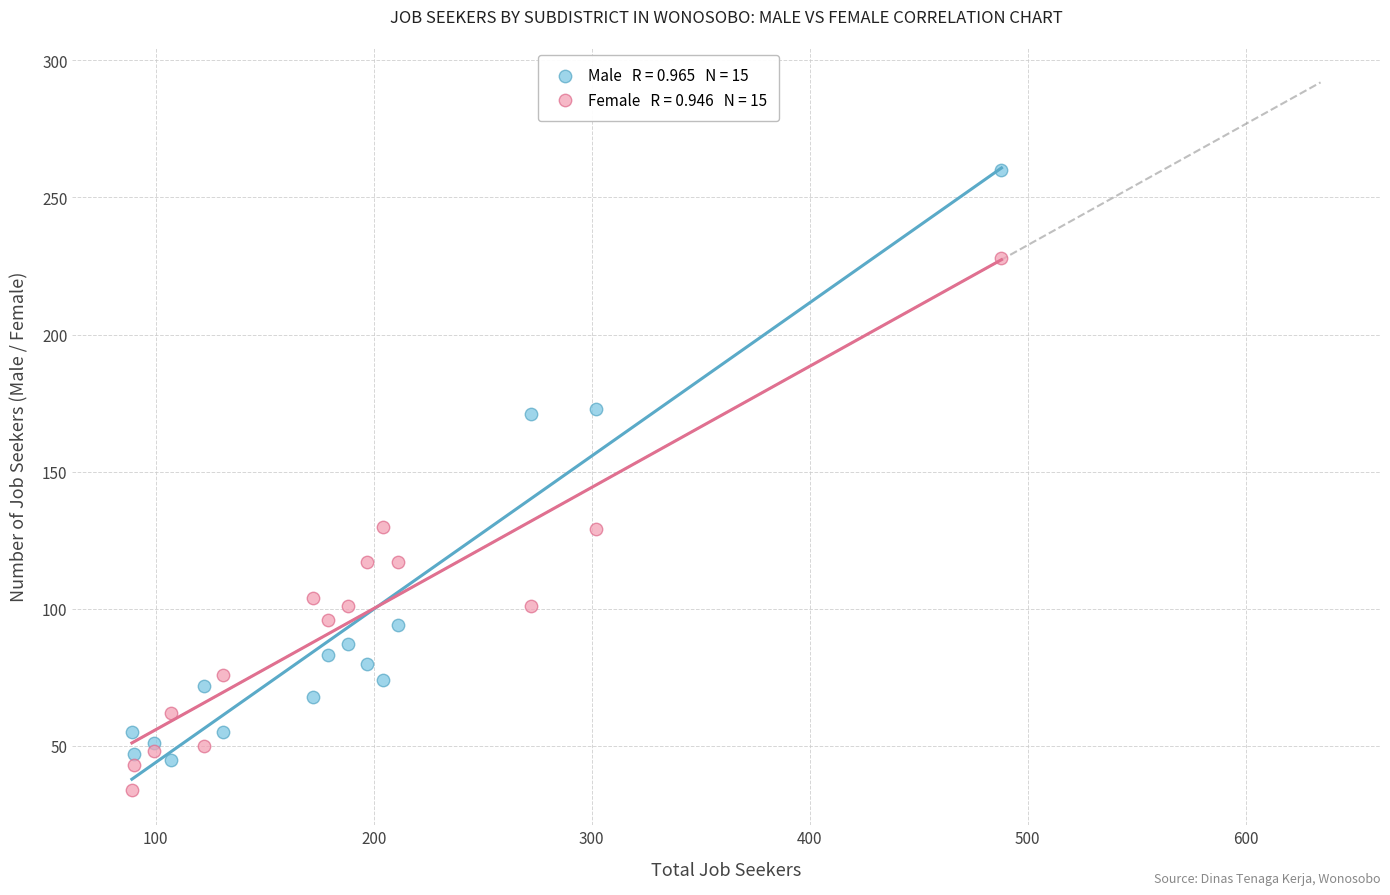

Across all data points, what is the range of Y values (max minus min)?

226